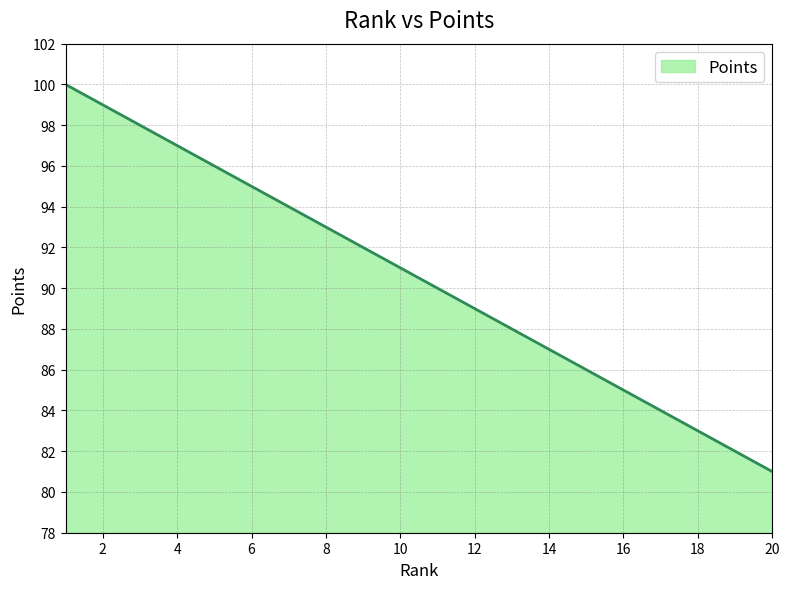

What is the minimum value shown in the chart?

81